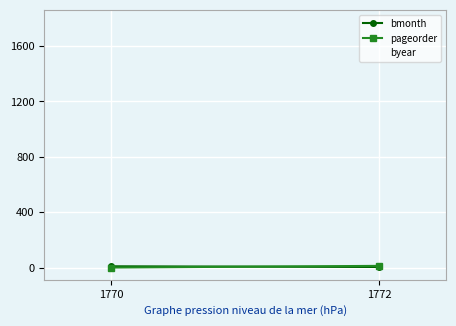

What is the total value across all series at 1772?

1790